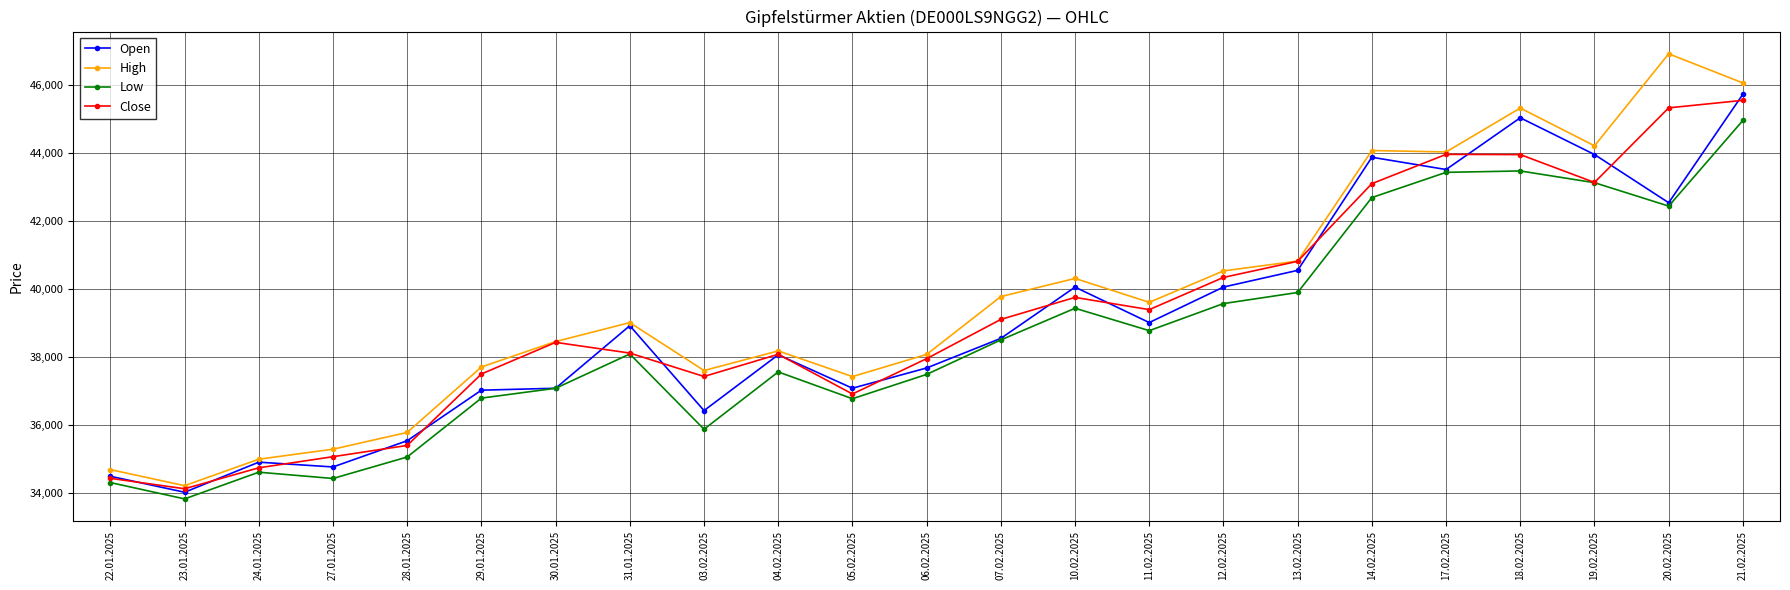

What value does the Low series have at 03.02.2025, to the nearest 100?

35900